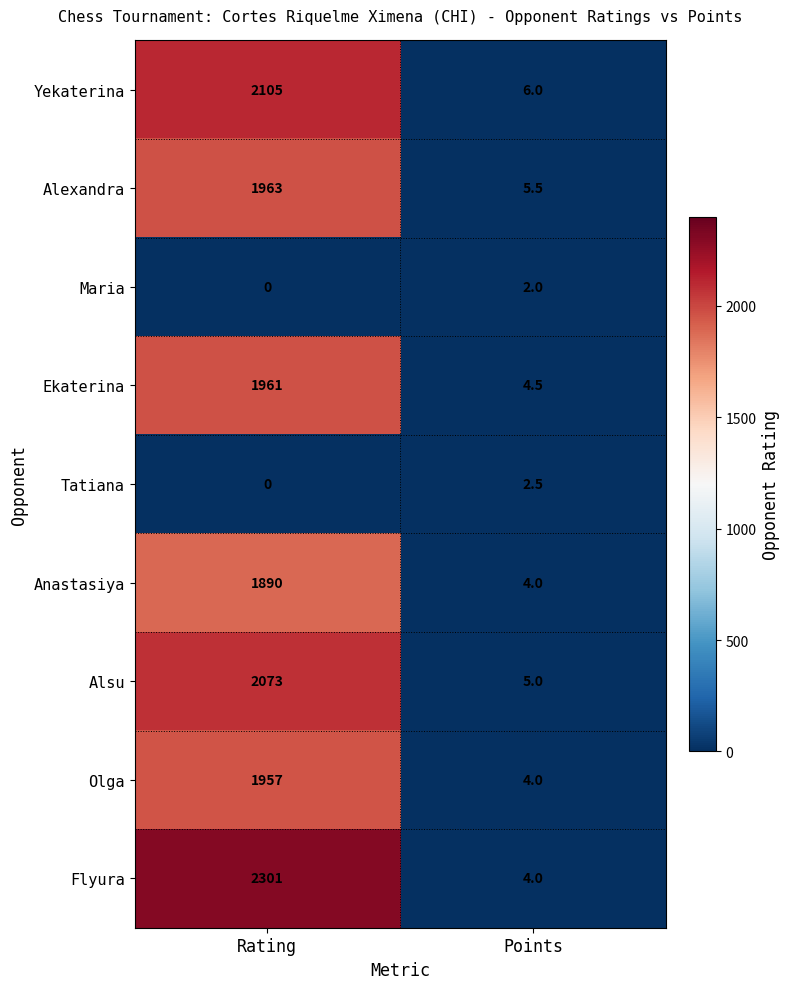

What is the difference between the Ekaterina values at Rating and Points?

1956.5